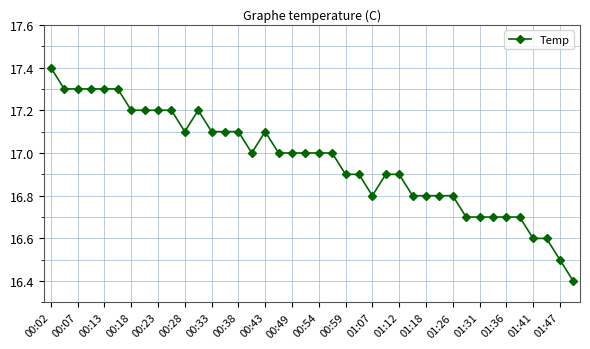

What is the minimum value shown in the chart?

16.4